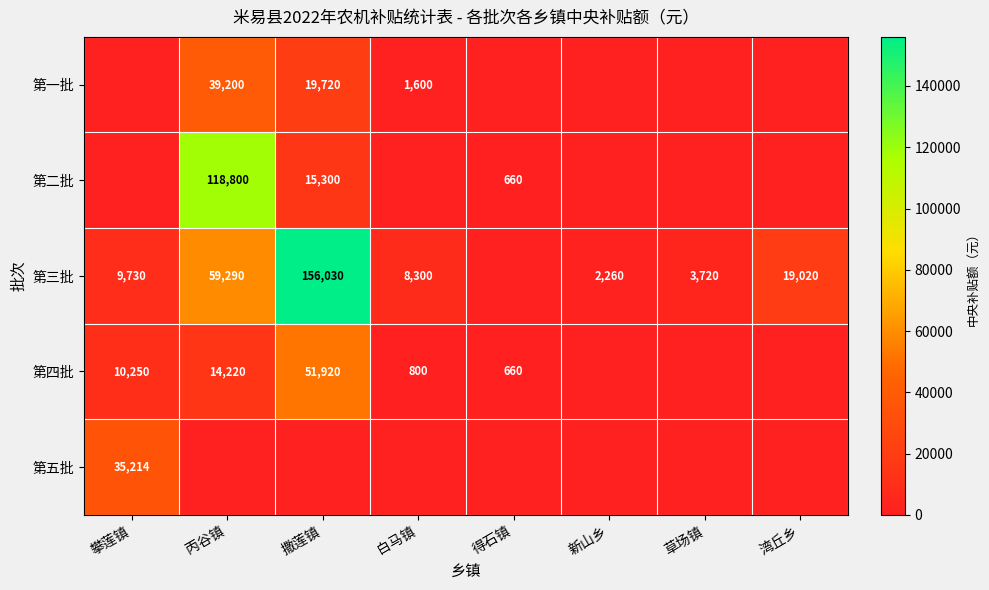

The value of 第三批 at 白马镇 is 8300. True or false?

True